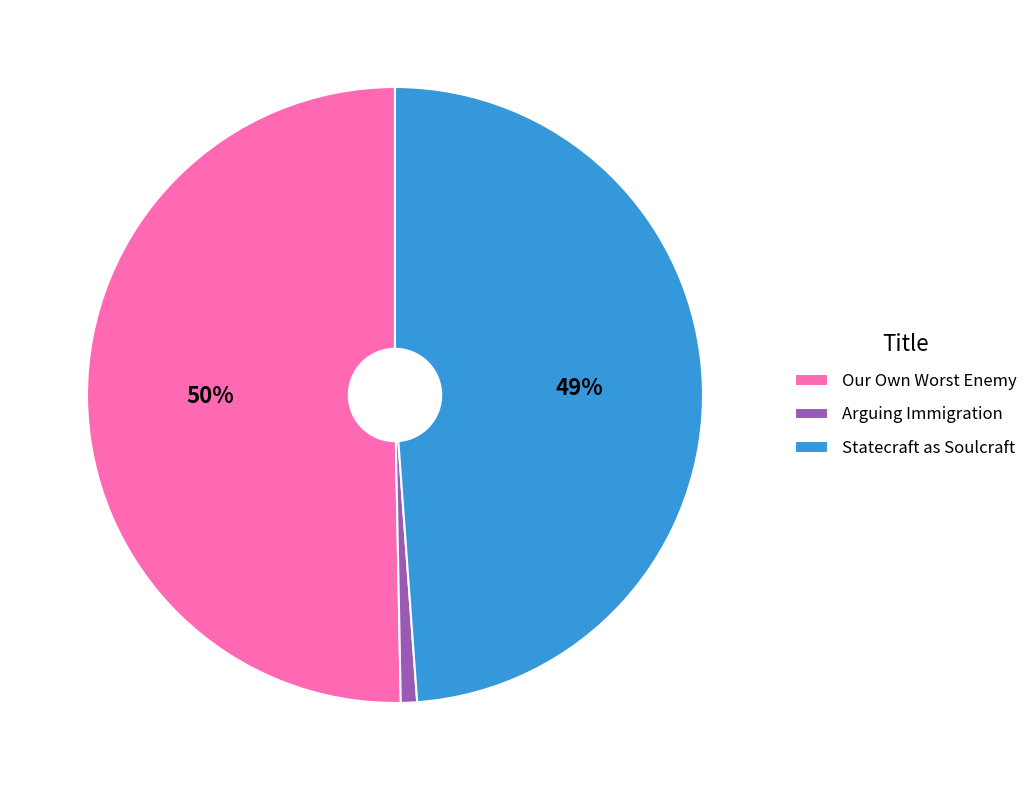

To the nearest percent, what is the difference between the largest and smallest slice percentages?

49%